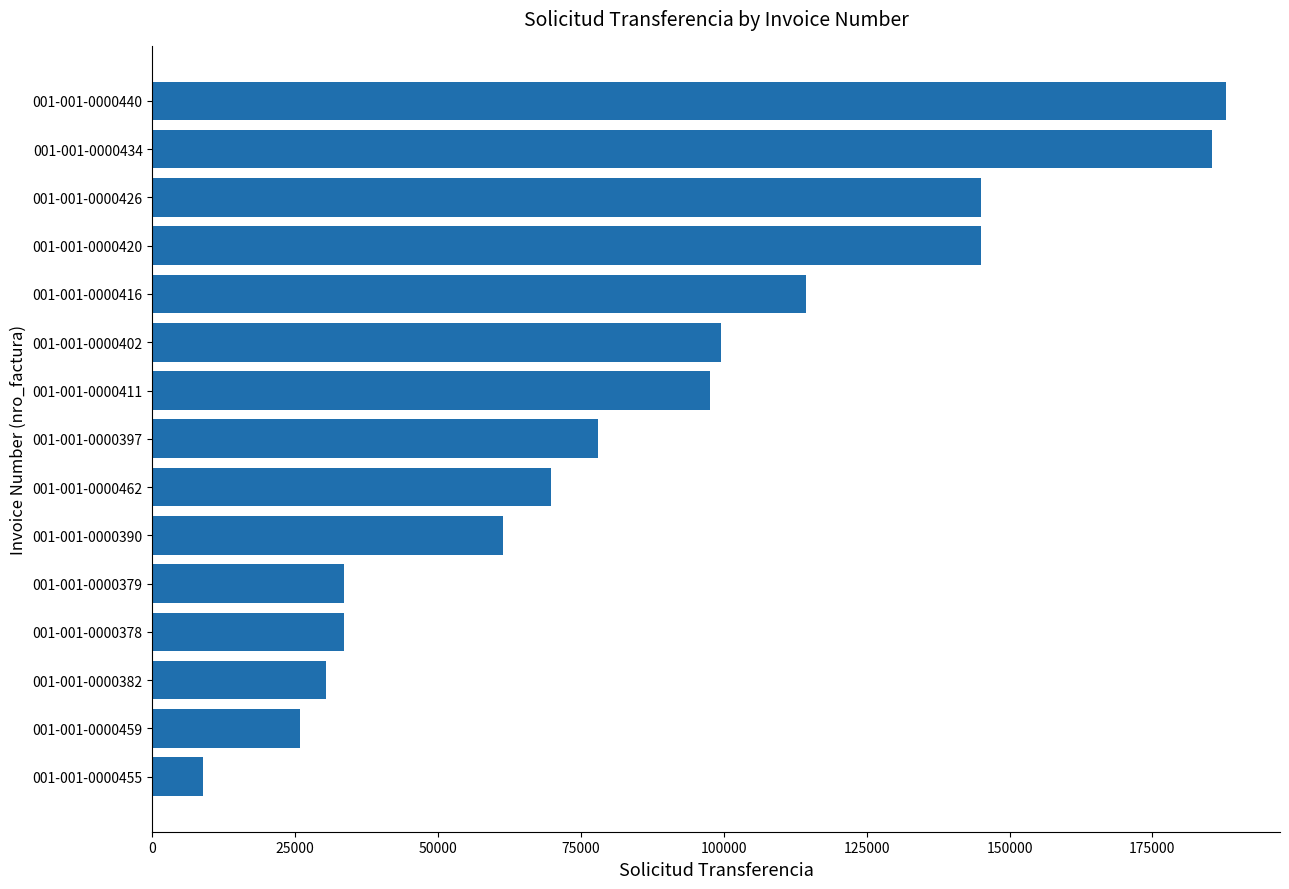

Is it true that the value at 001-001-0000390 is 87863?

False